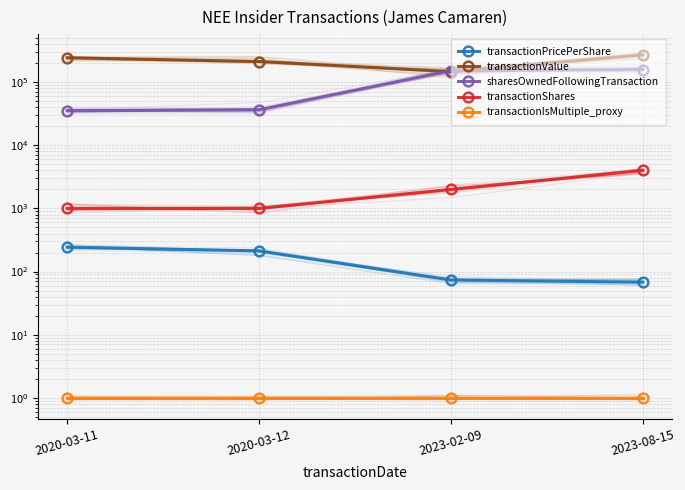

Between 2020-03-12 and 2023-08-15, which is larger?

2020-03-12